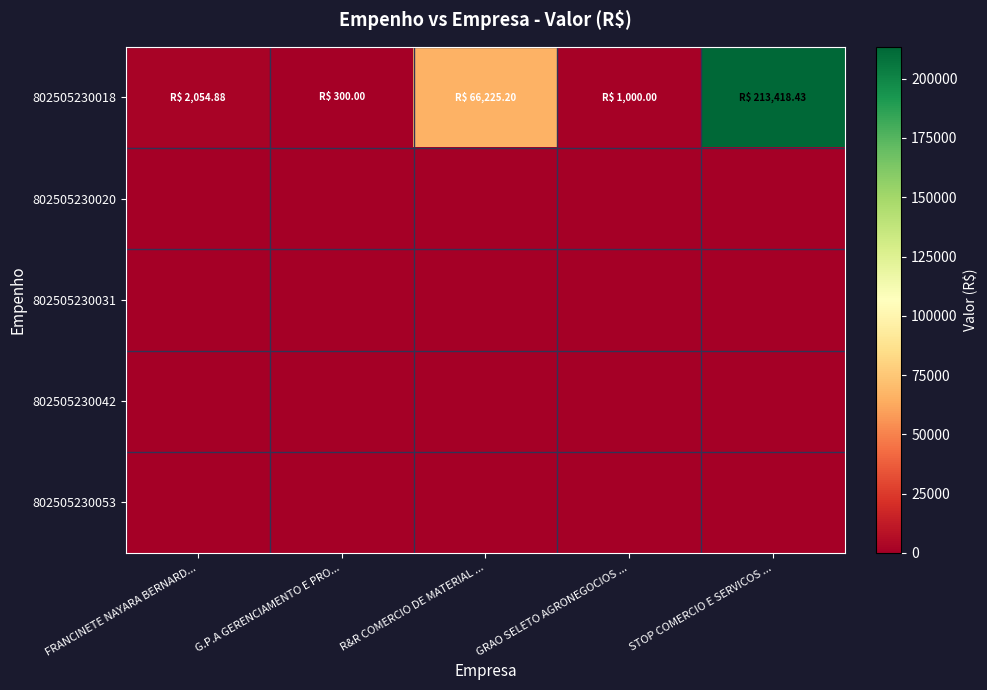

List the series in order of their peak value, lowest first.

802505230020, 802505230031, 802505230042, 802505230053, 802505230018